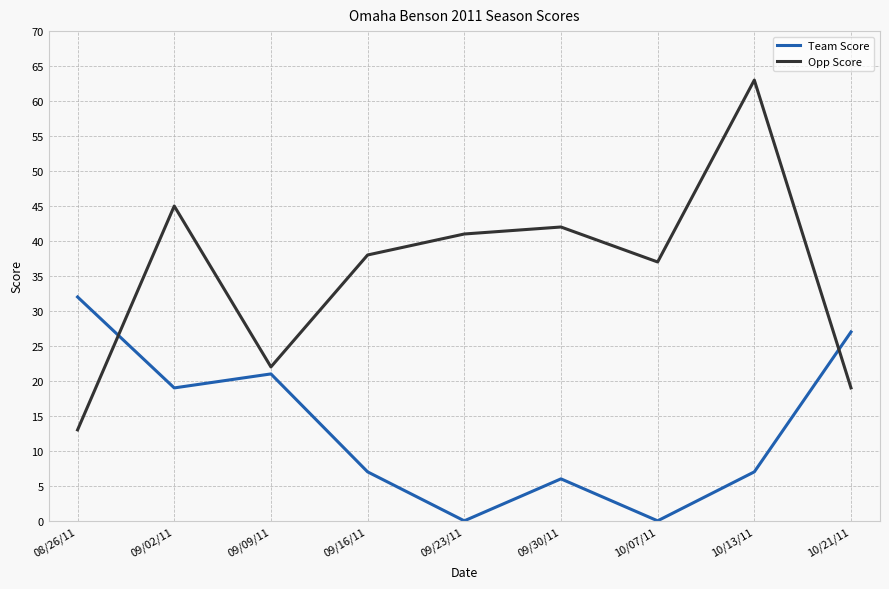

What are all the series names shown in the legend?

Team Score, Opp Score